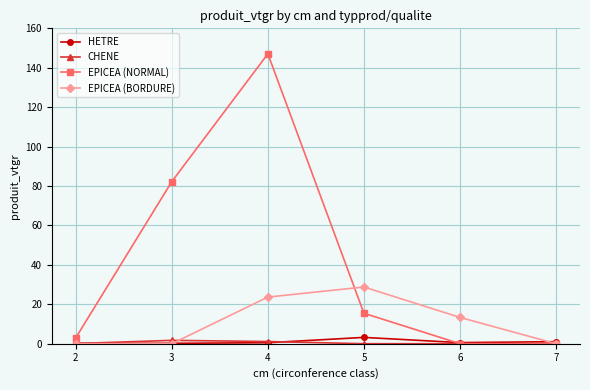

True or false: CHENE has more than 0 interior local peaks.

True